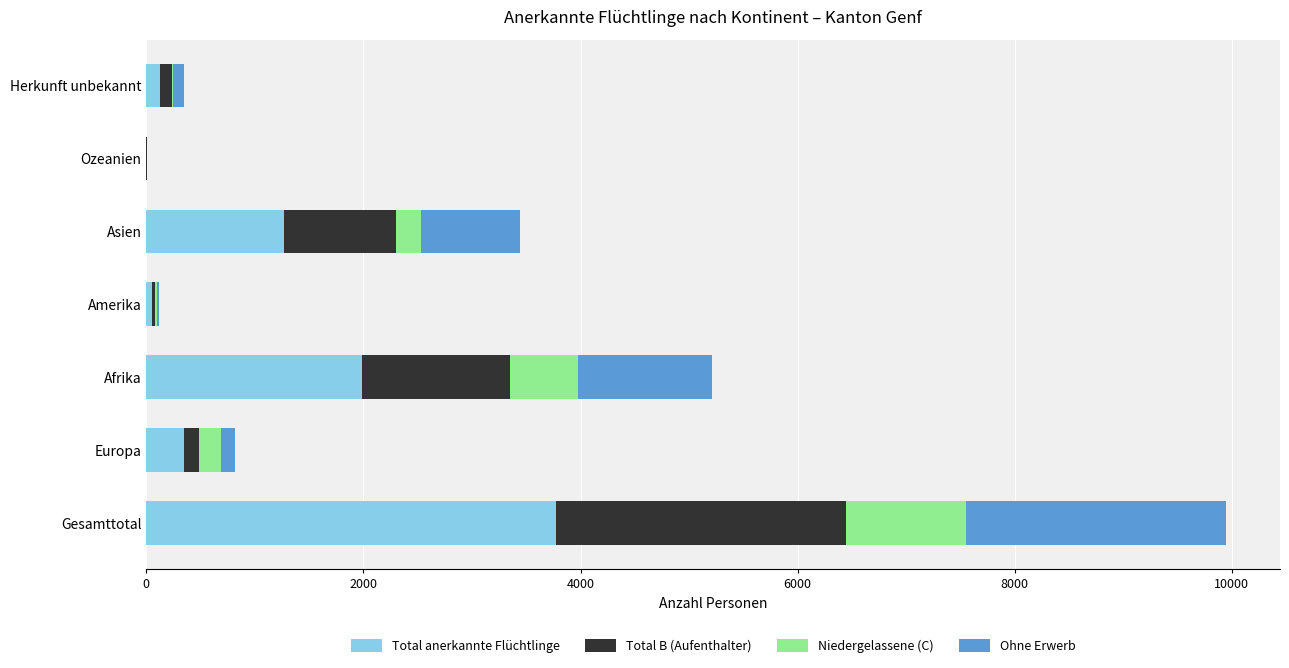

What is the sum of all Total anerkannte Flüchtlinge values?

7548